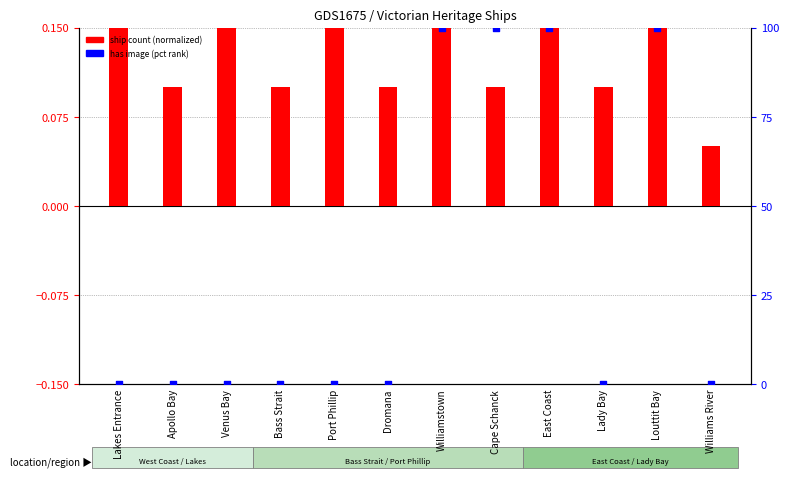

Which series has the largest total across all categories?

has image (pct)